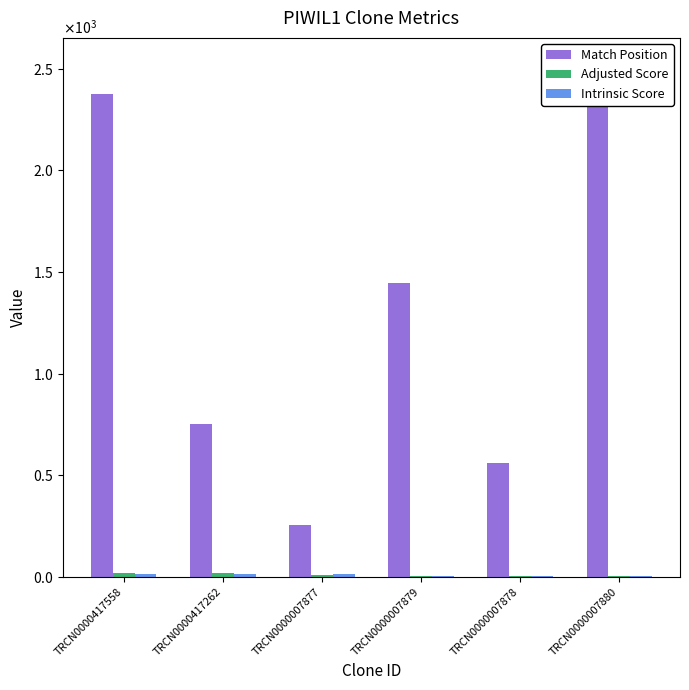

Where does the Match Position series first go above 1446?

TRCN0000417558